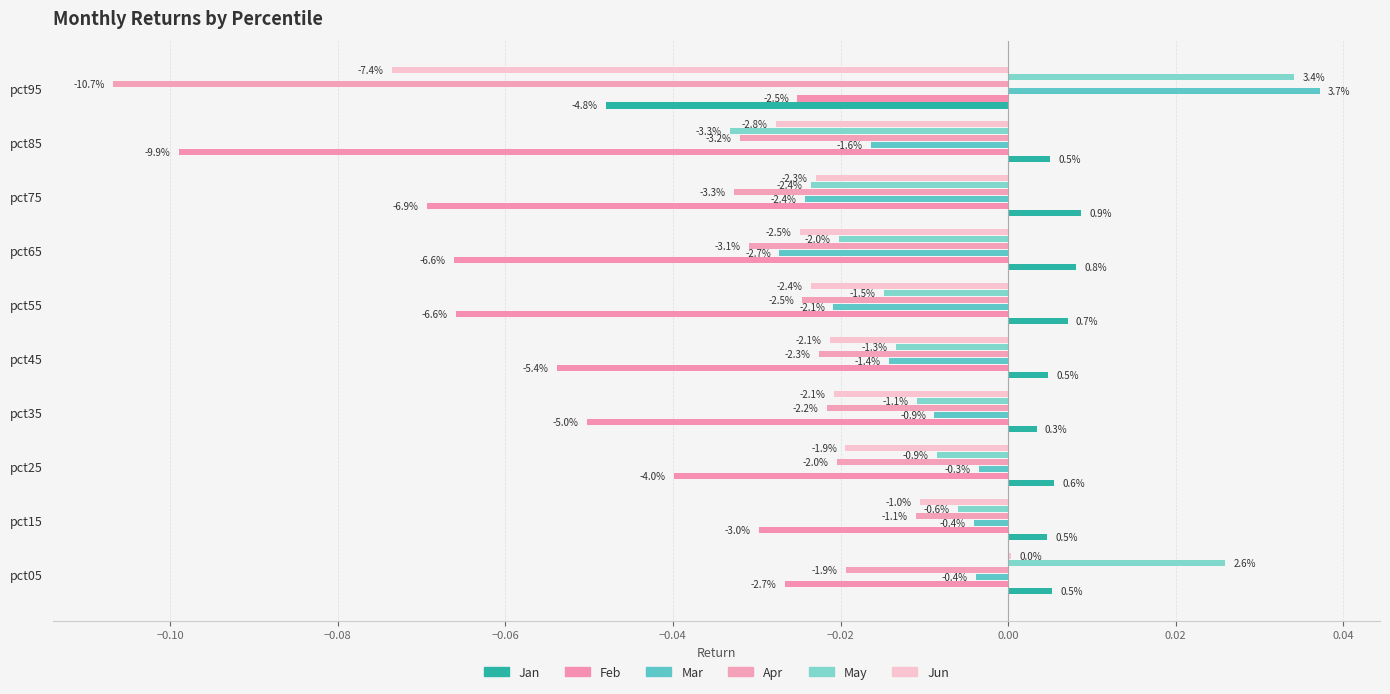

How many bars are there in total?

60